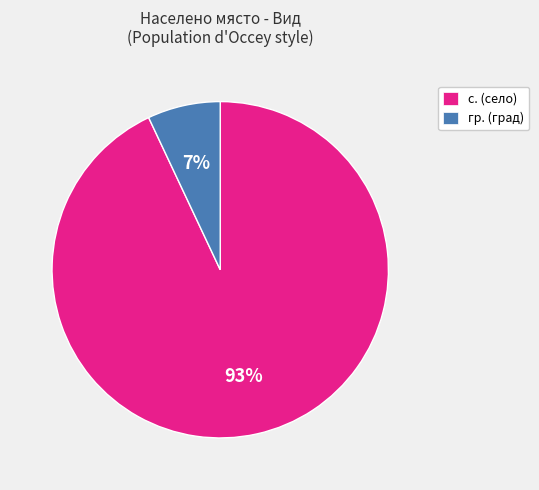

Does any single category account for the majority?

Yes